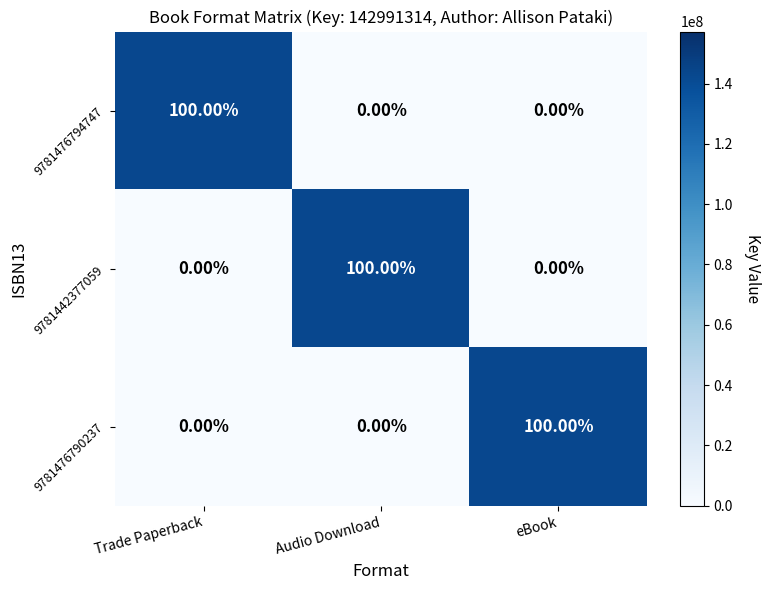

What is the difference between the highest and lowest values at Audio Download?

100